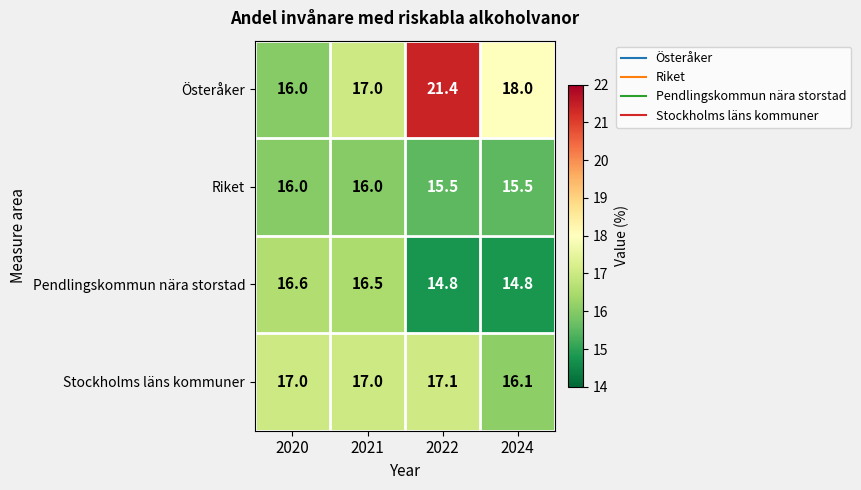

What is the average value of the Pendlingskommun nära storstad series?

15.7